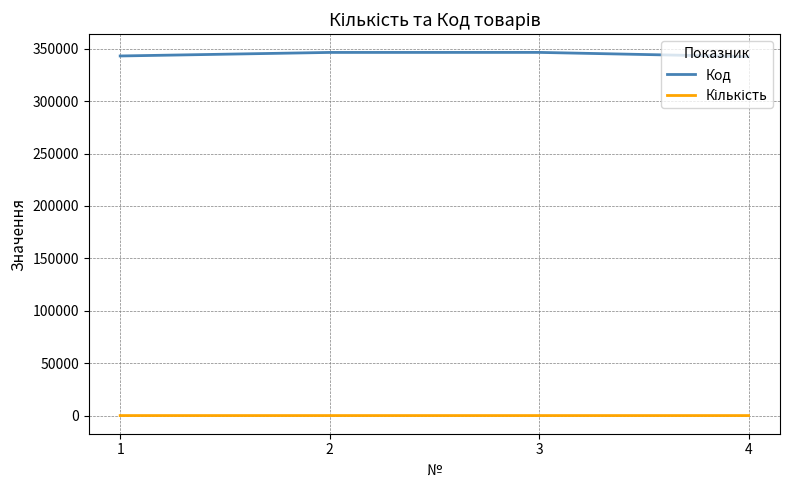

Which series has the largest total across all categories?

Код